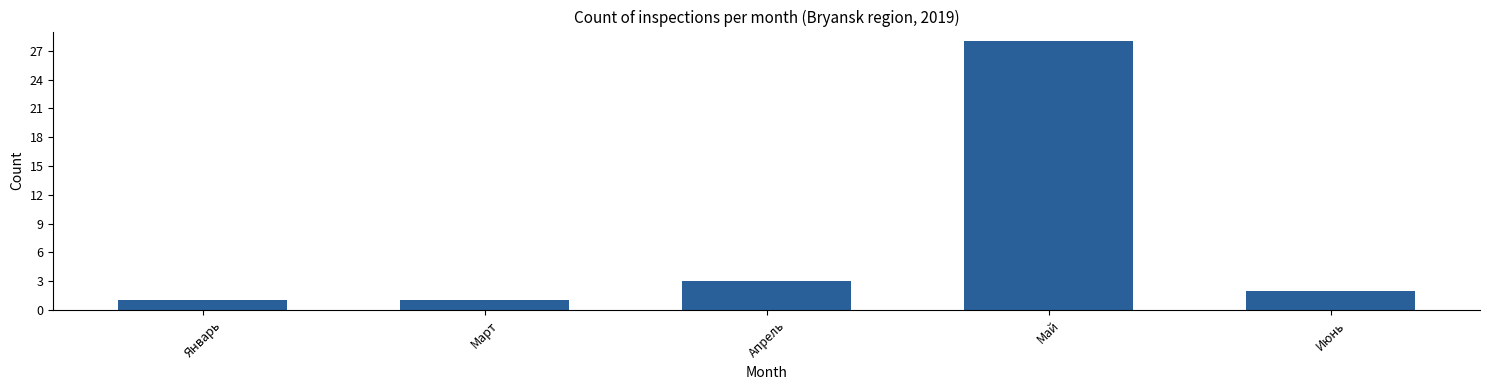

At which category does the chart reach its peak across all series?

Май